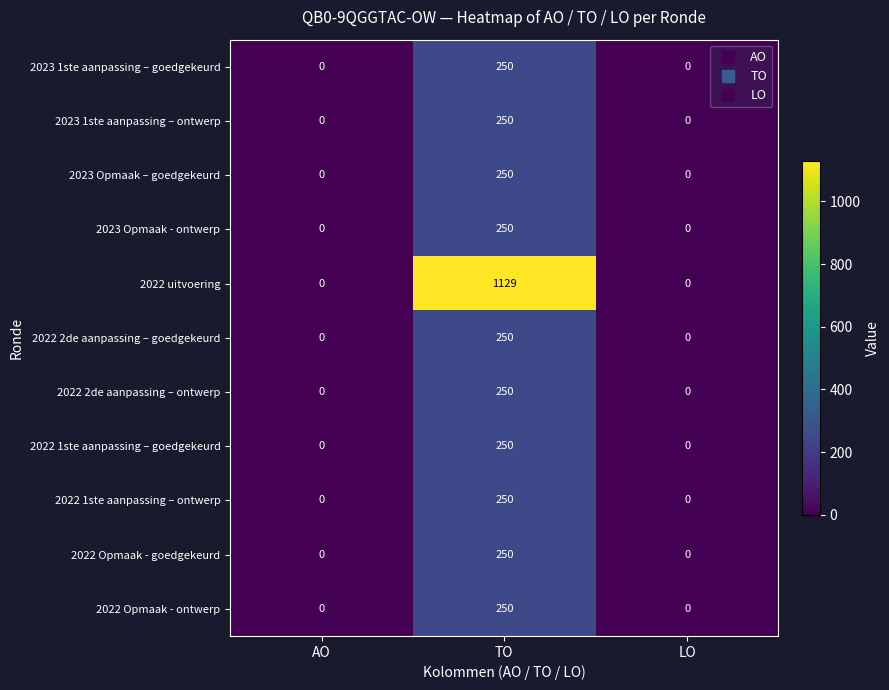

How many data points does each series have?

3